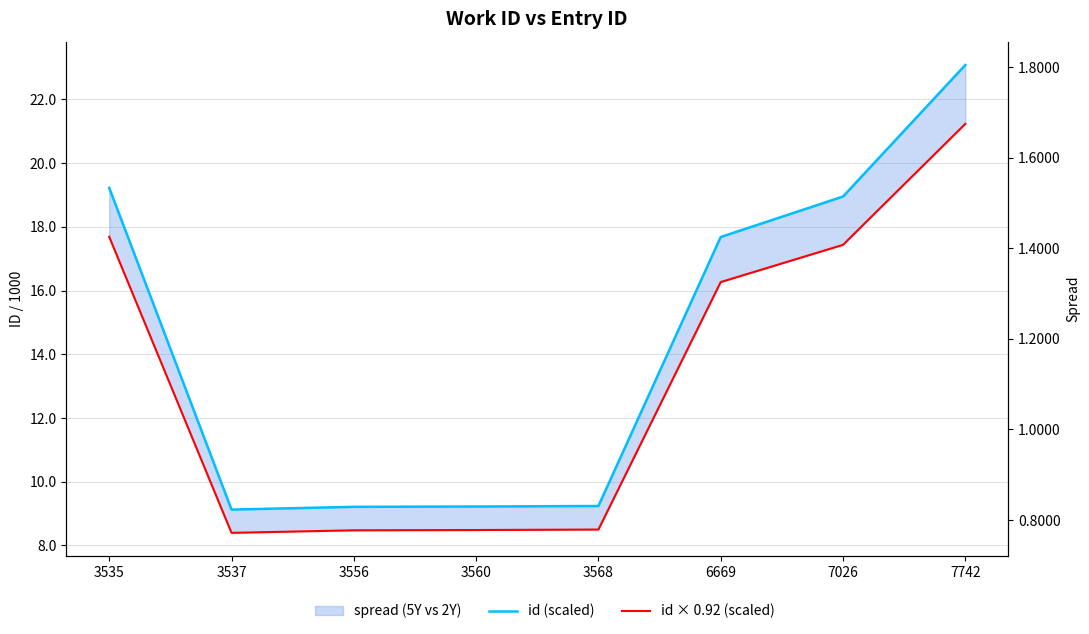

The id × 0.92 (scaled) series shows 7.1 at 6669. True or false?

False